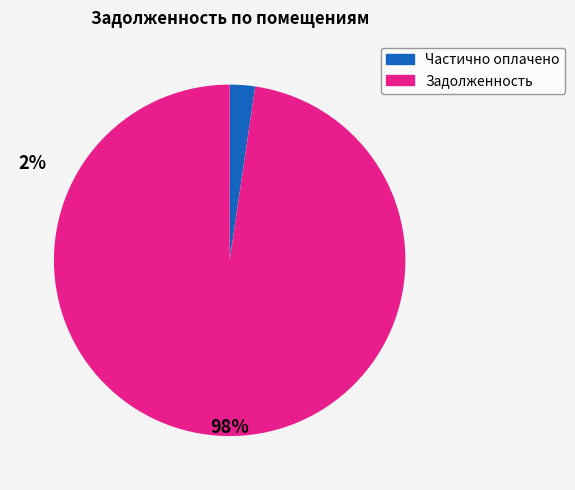

Do Задолженность and Частично оплачено together represent more than half of the pie?

Yes